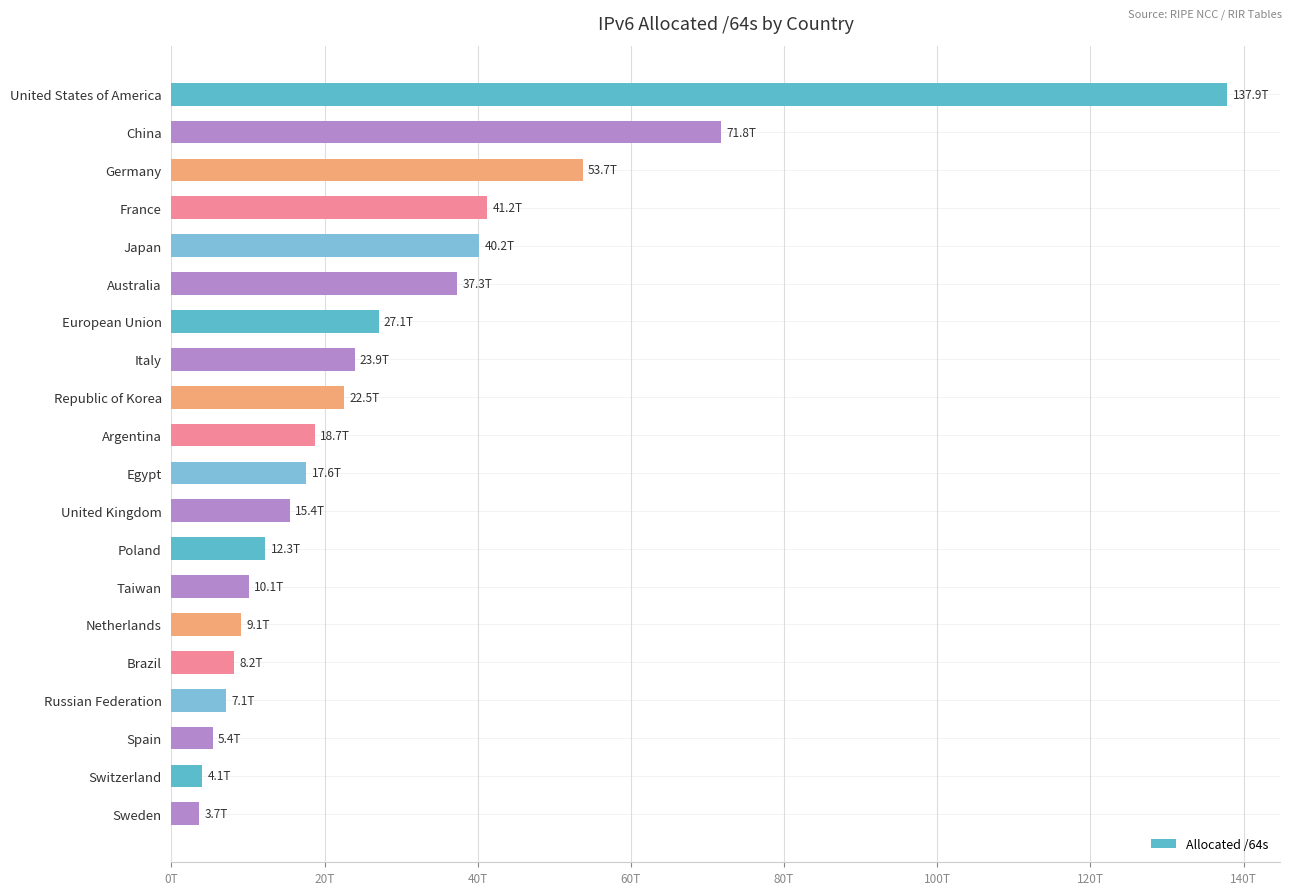

Does the chart contain any negative values?

No